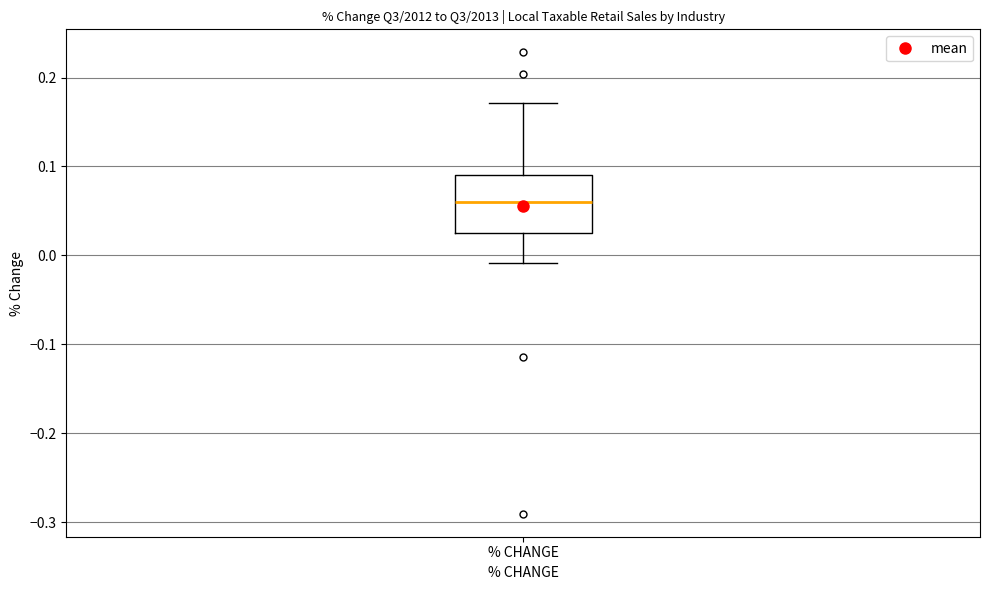

Transcribe this box plot: give where the median line is, the range the box spans, and where the two whiskers end, as read against the y-axis. The values are not printed on the chart, so give them approximately, as read against the axis.

median 0.06, box 0.02 to 0.09, whiskers -0.01 to 0.17